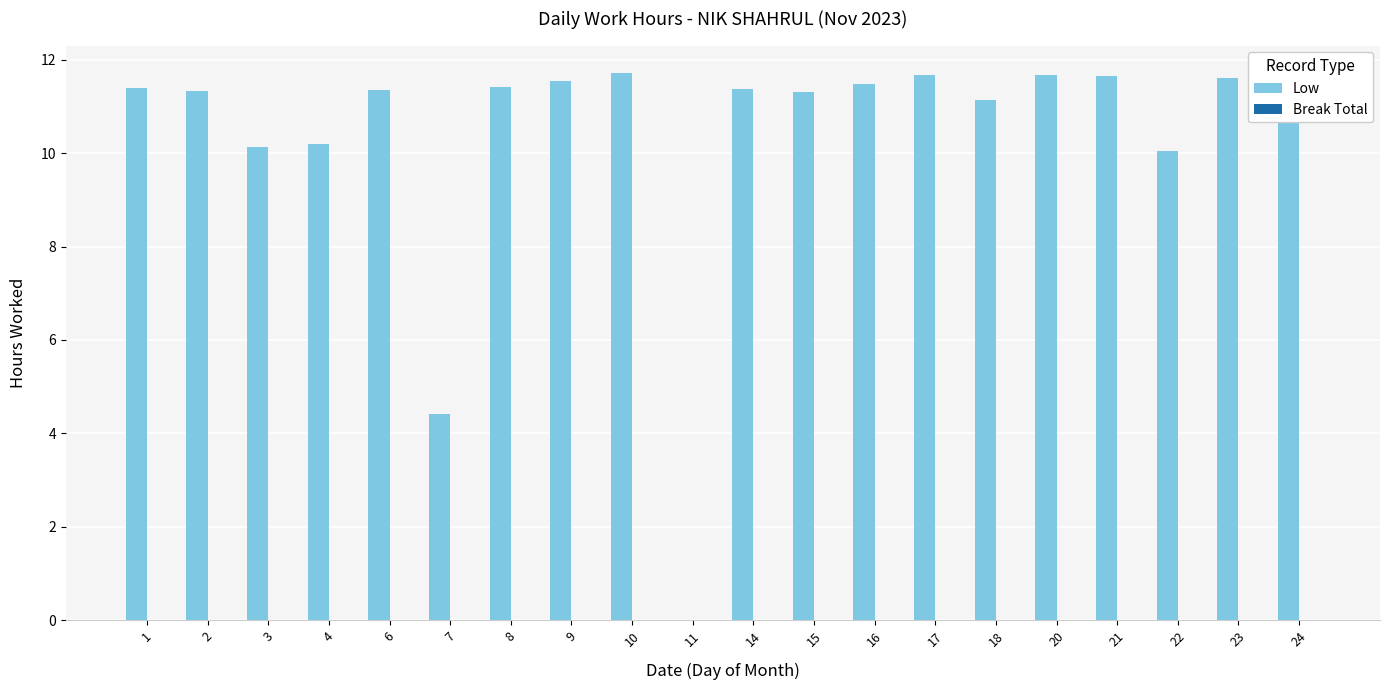

What is the sum of the values at 11 and 22?

10.0